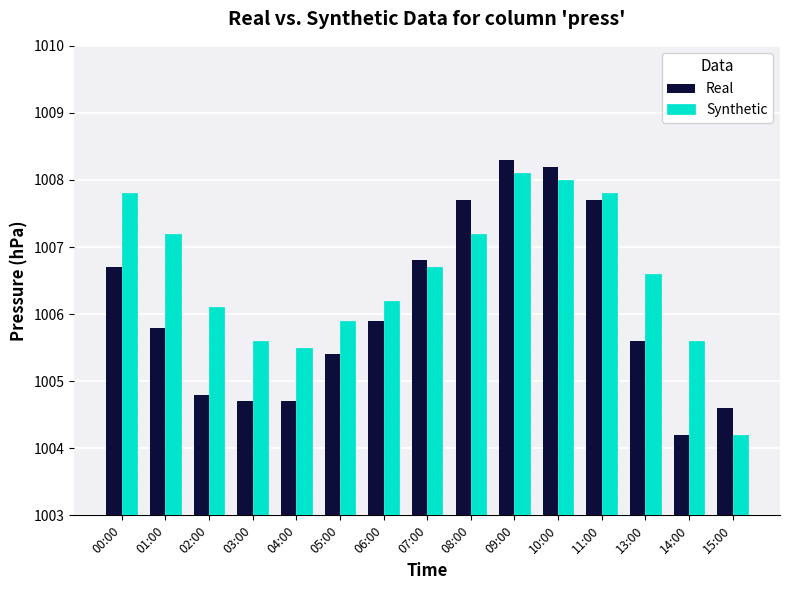

How many bars are there in each group?

2